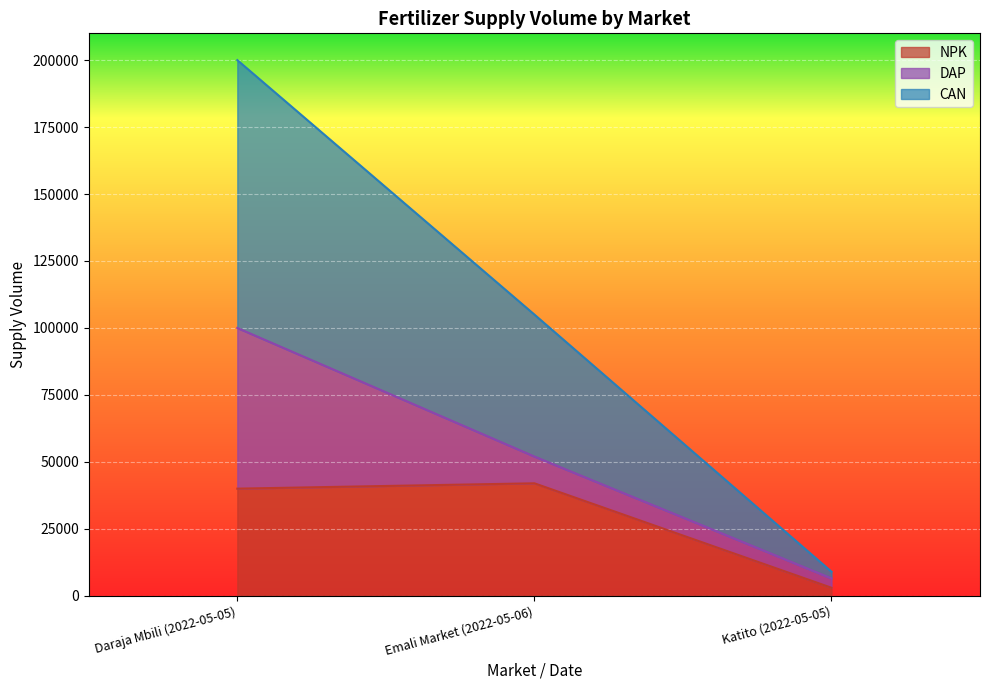

Between Emali Market (2022-05-06) and Daraja Mbili (2022-05-05), which is larger?

Emali Market (2022-05-06)